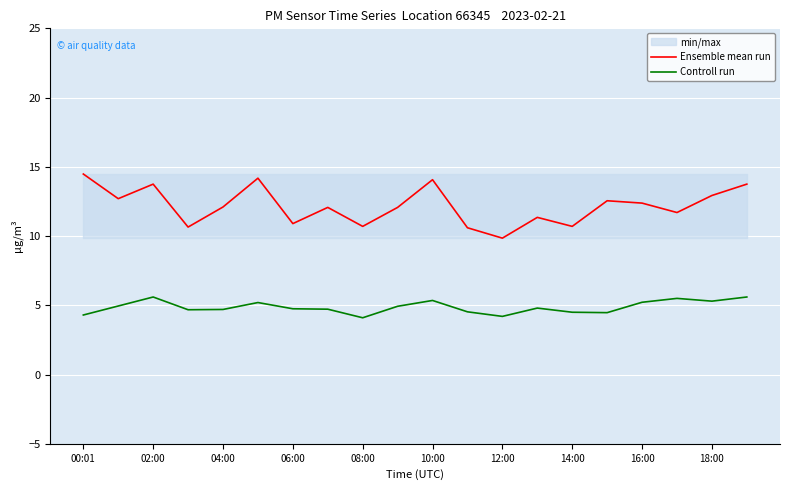

What is the sum of all Ensemble mean run values?

243.5